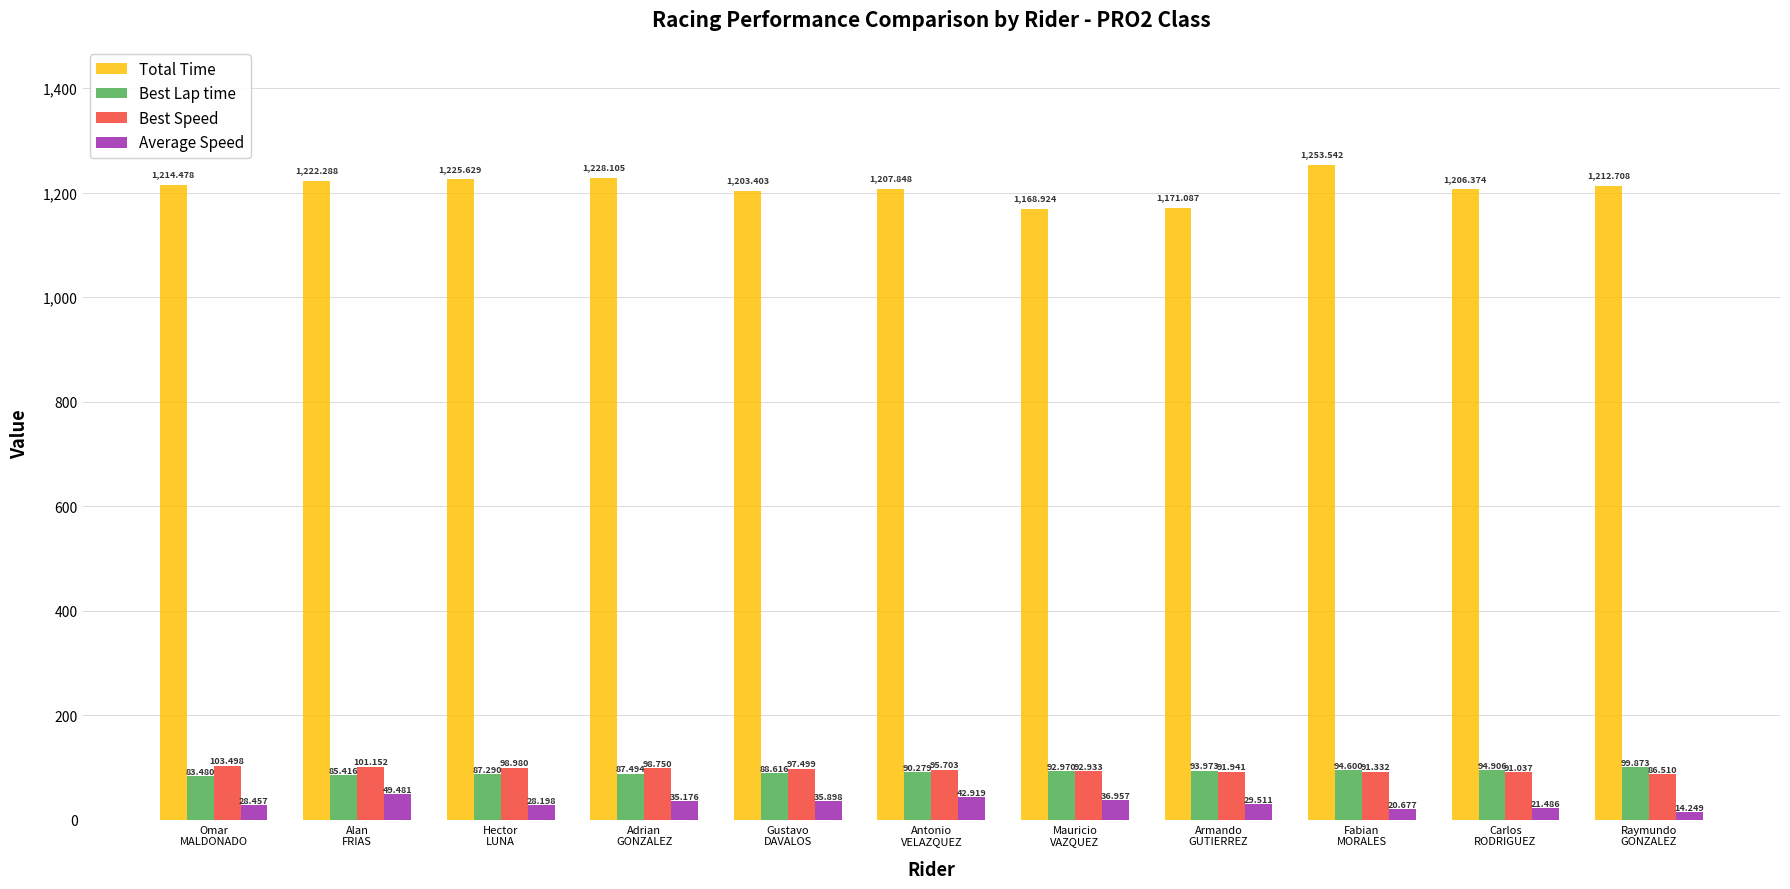

At which label does Best Lap time reach its peak?

Raymundo
GONZALEZ